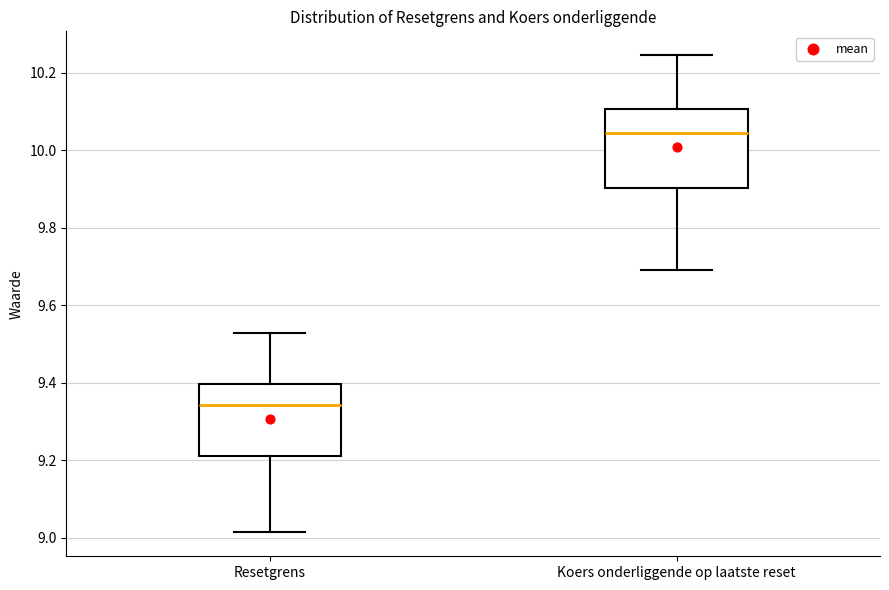

Which box has the lowest median line?

Resetgrens